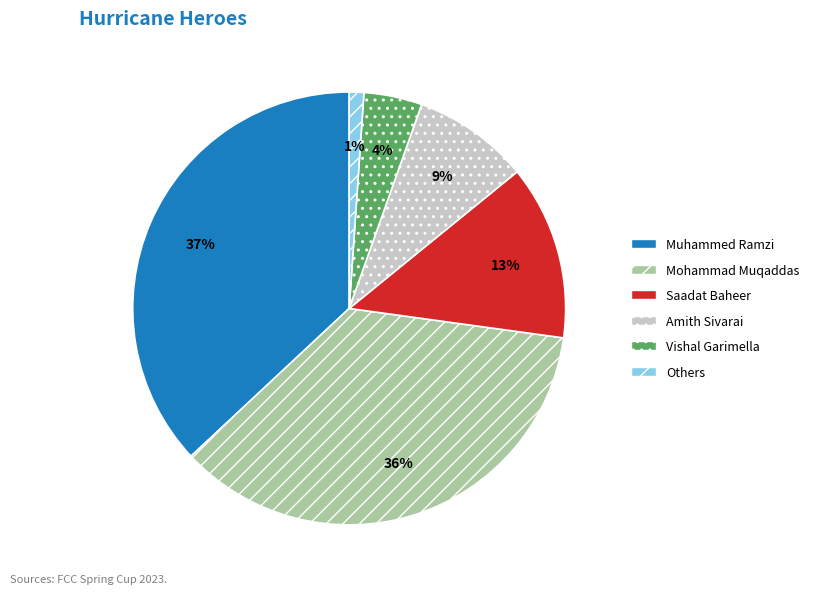

What is the smallest slice in the pie chart?

Others